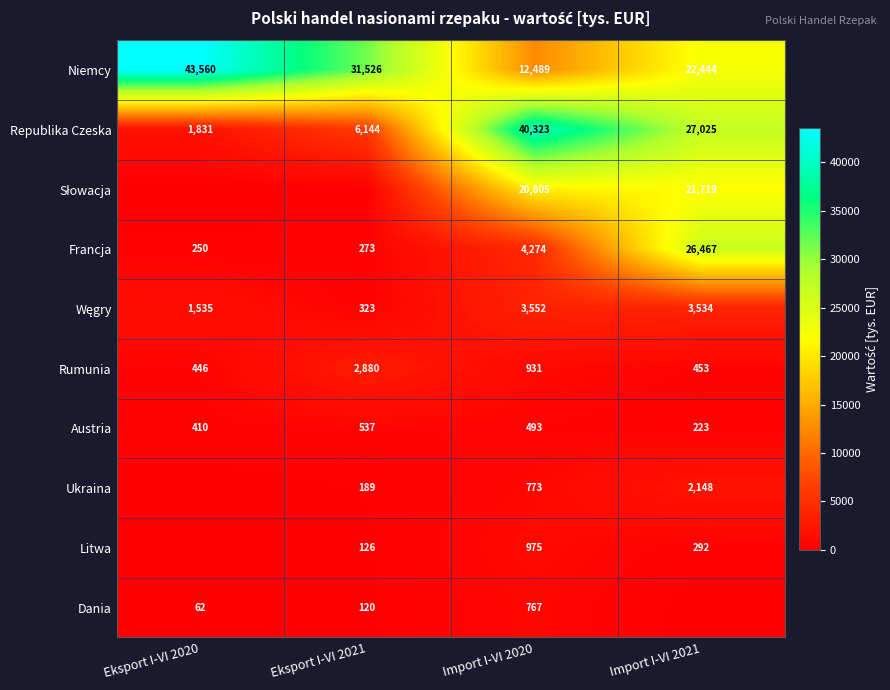

True or false: Rumunia has a value of 446 at Eksport I-VI 2020.

True